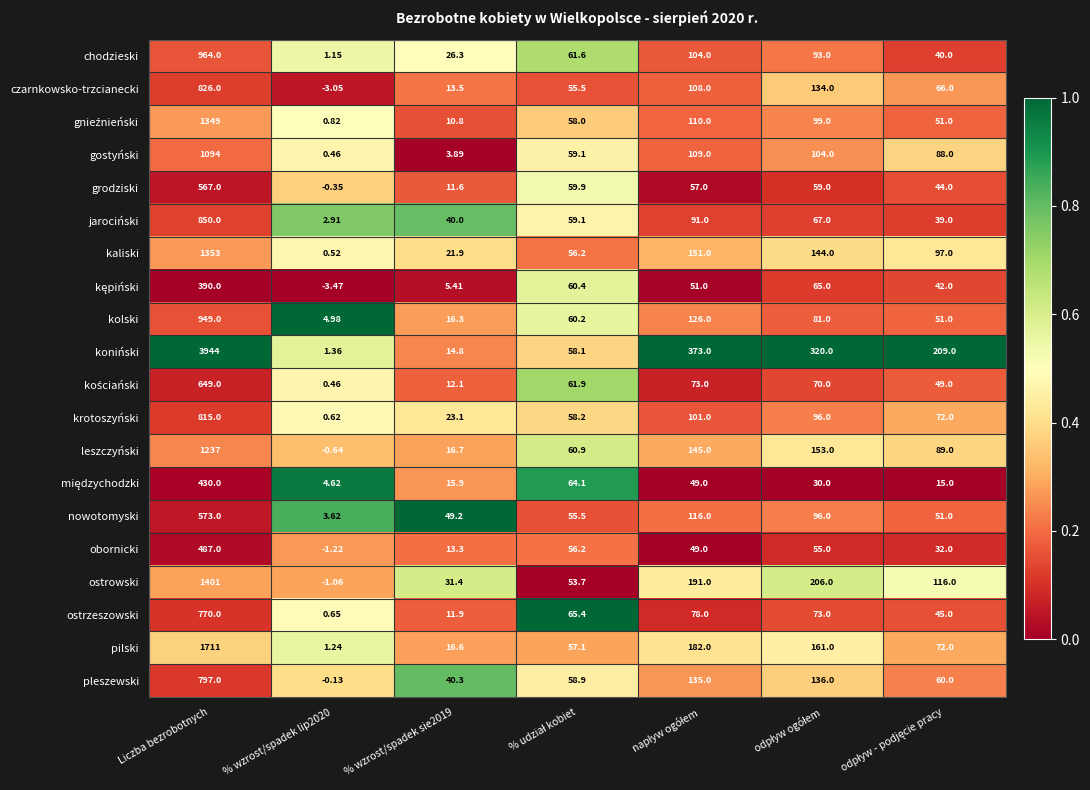

Which series has the largest range (max minus min)?

koniński